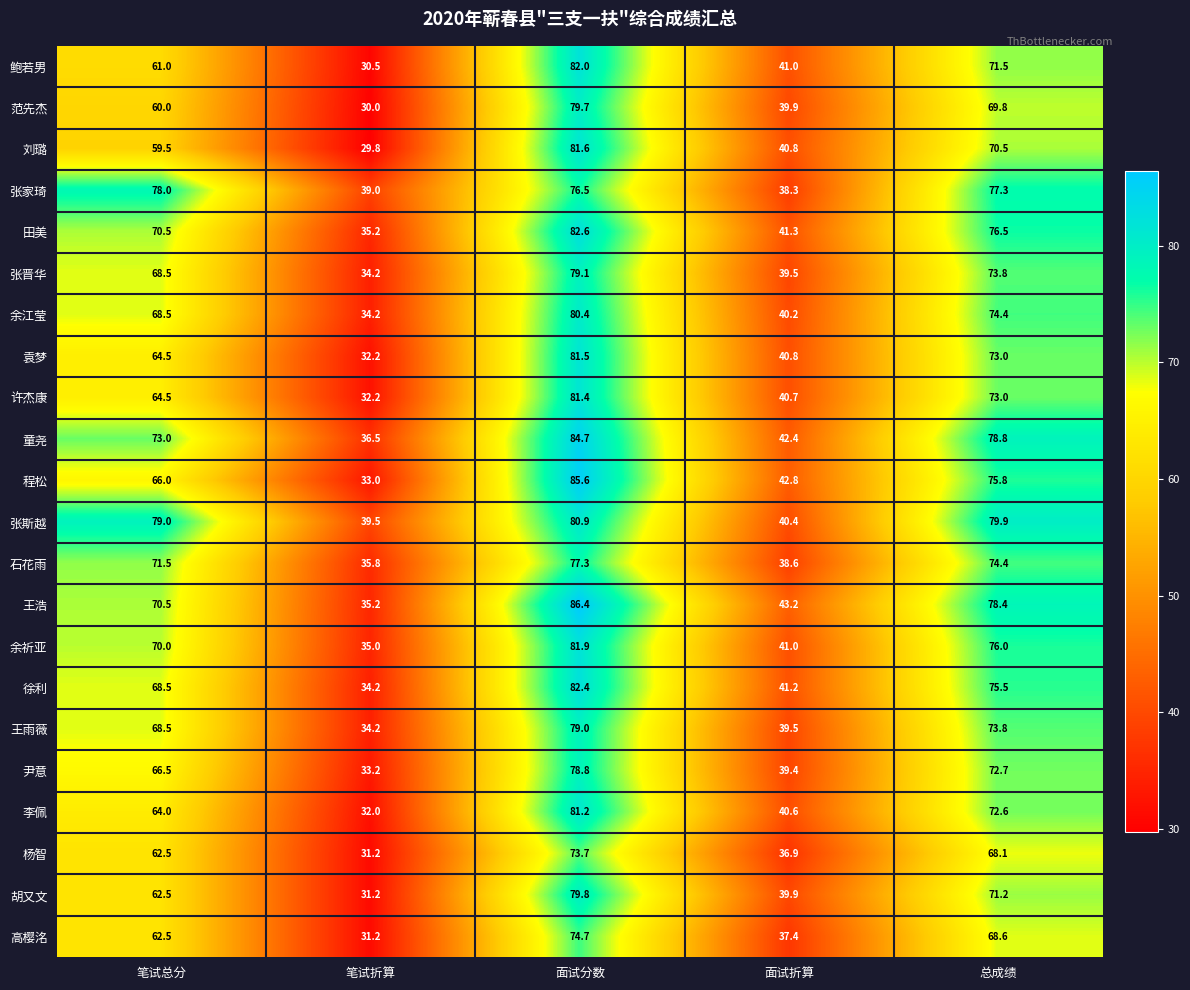

How many data points does each series have?

5